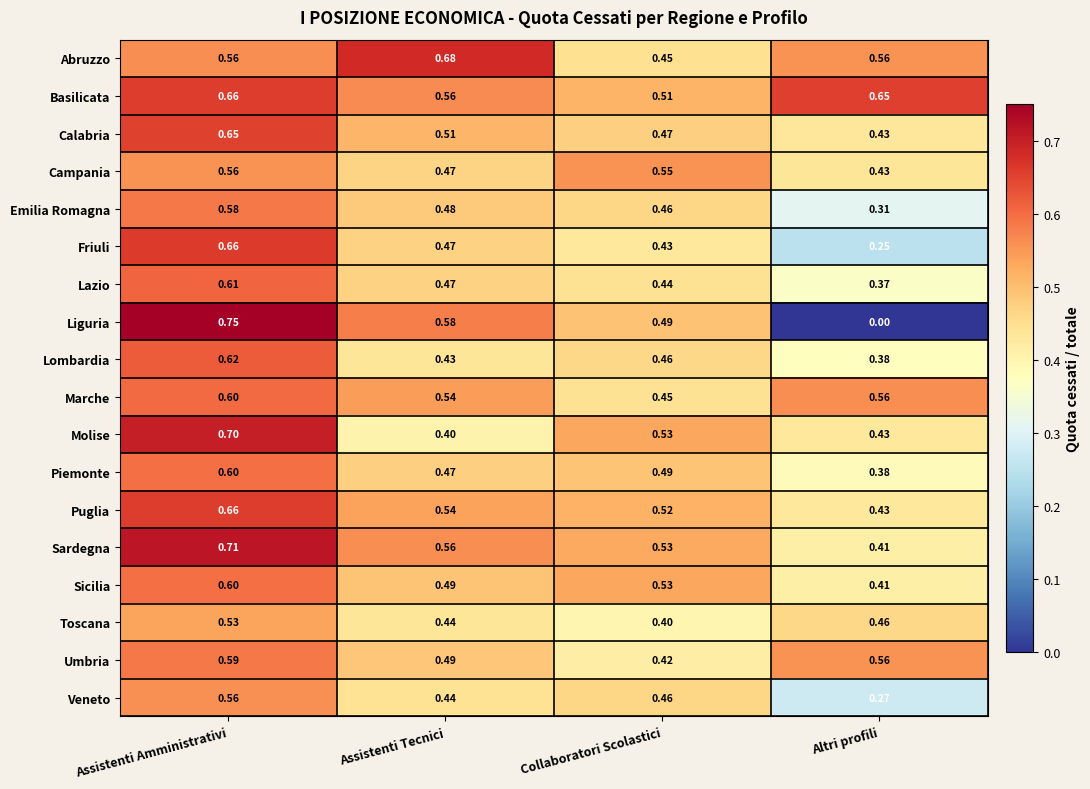

Which series changed the most between Assistenti Amministrativi and Altri profili?

Liguria